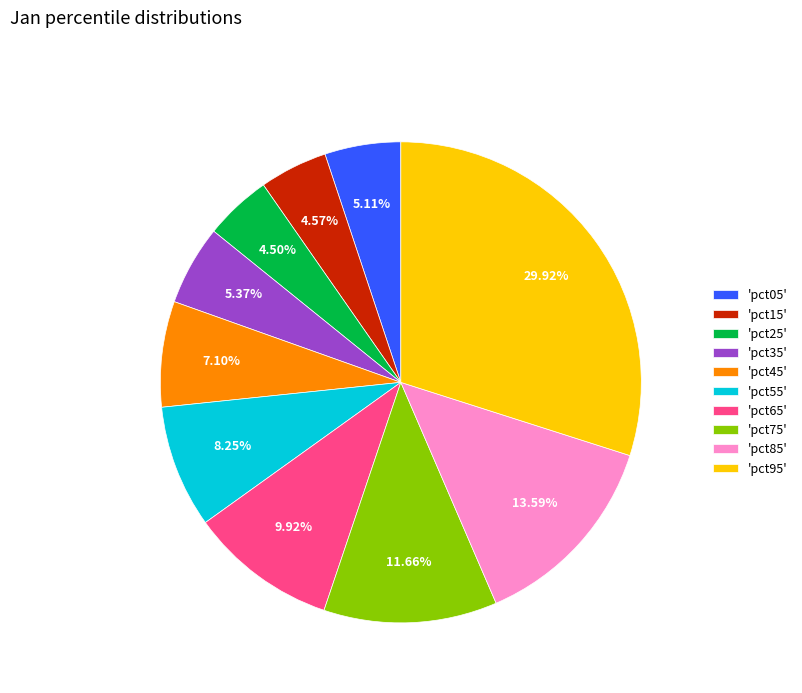

Does any single category account for the majority?

No